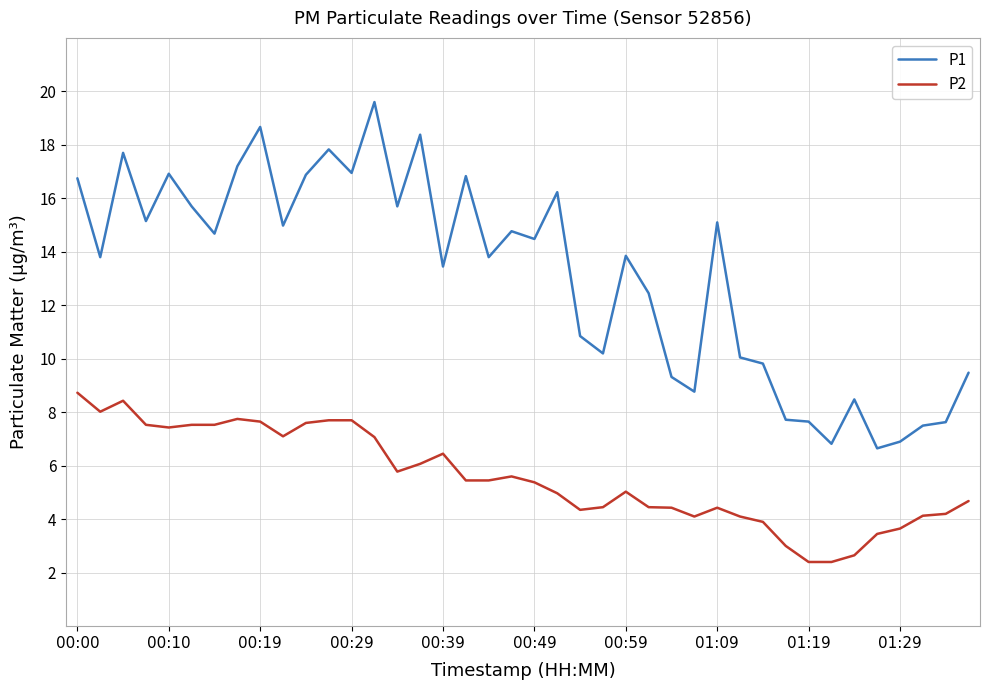

What is the difference between the maximum and minimum values in the P2 series?

6.3